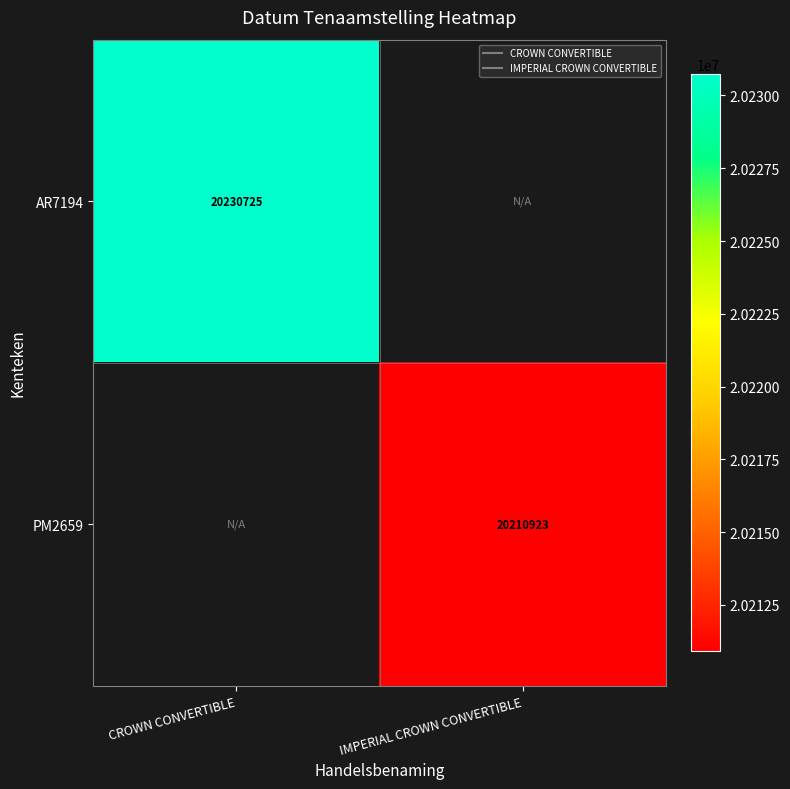

Is the value of AR7194 at CROWN CONVERTIBLE greater than the value of PM2659 at IMPERIAL CROWN CONVERTIBLE?

Yes